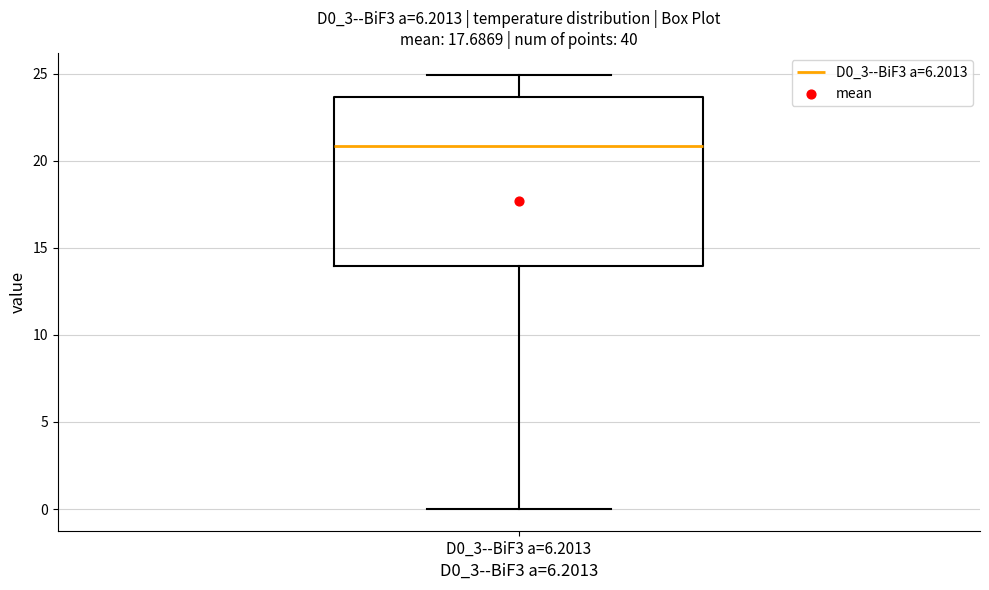

Where is the upper edge of the box for D0_3--BiF3 a=6.2013 on the y-axis? The values are not printed on the chart, so give them approximately, as read against the axis.

23.5